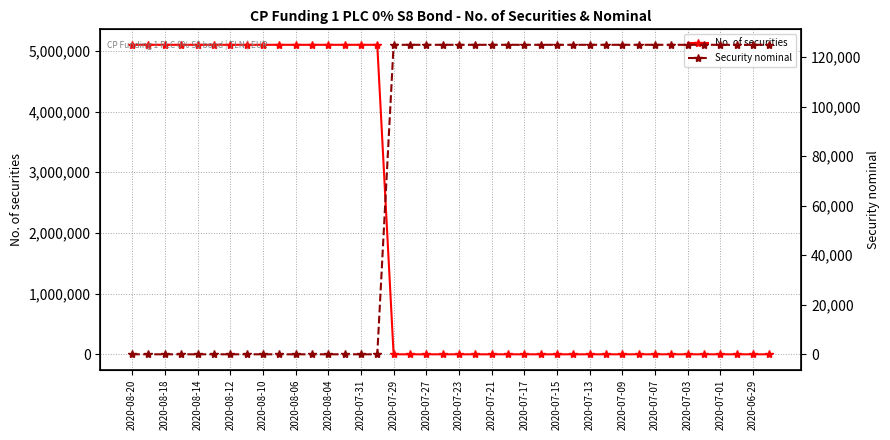

Which series has the widest spread of values?

No. of securities